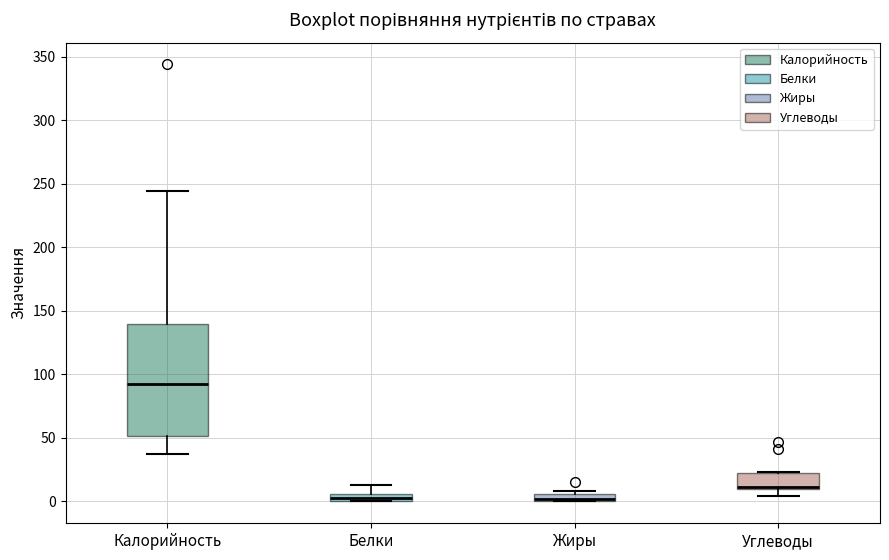

Which box has the highest median line?

Калорийность